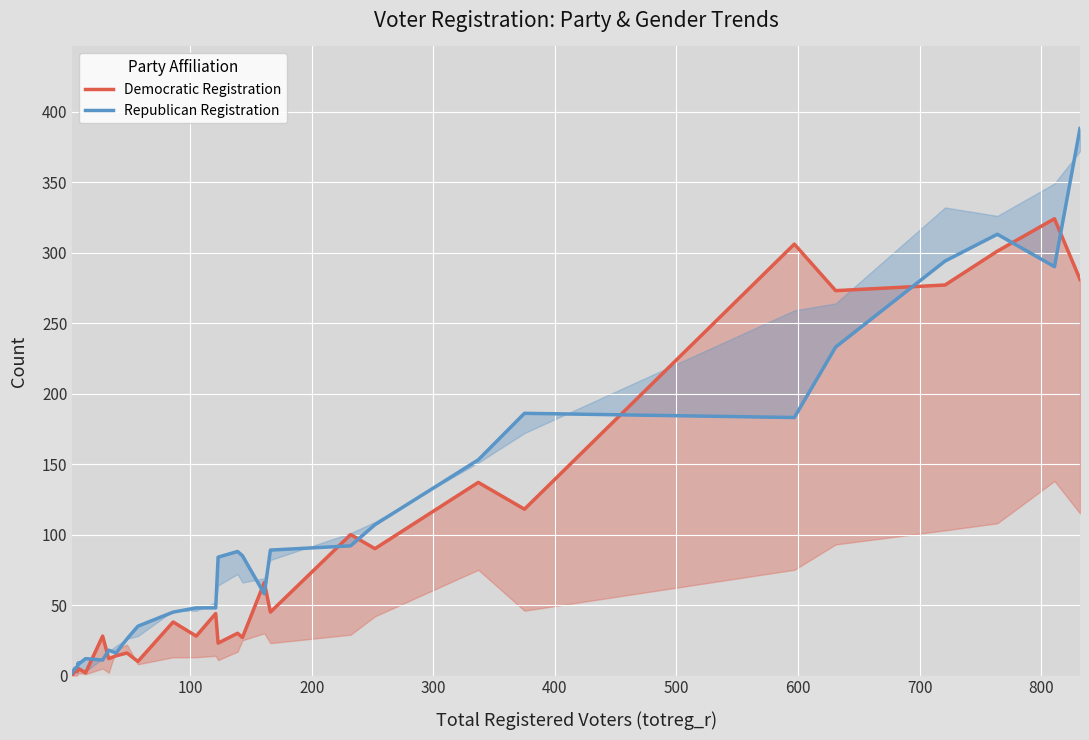

Which series has the widest spread of values?

Republican Registration